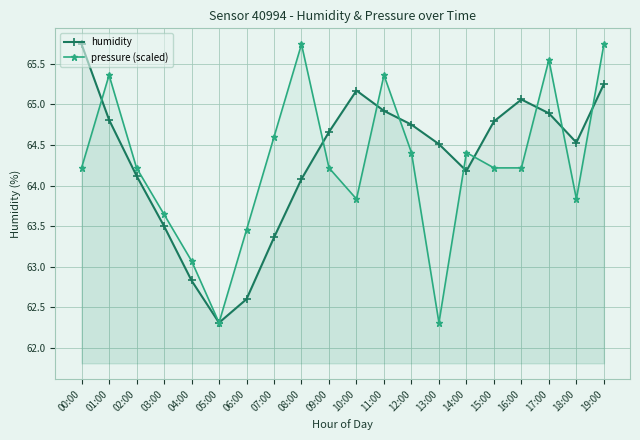

At which label does humidity reach its minimum?

05:00